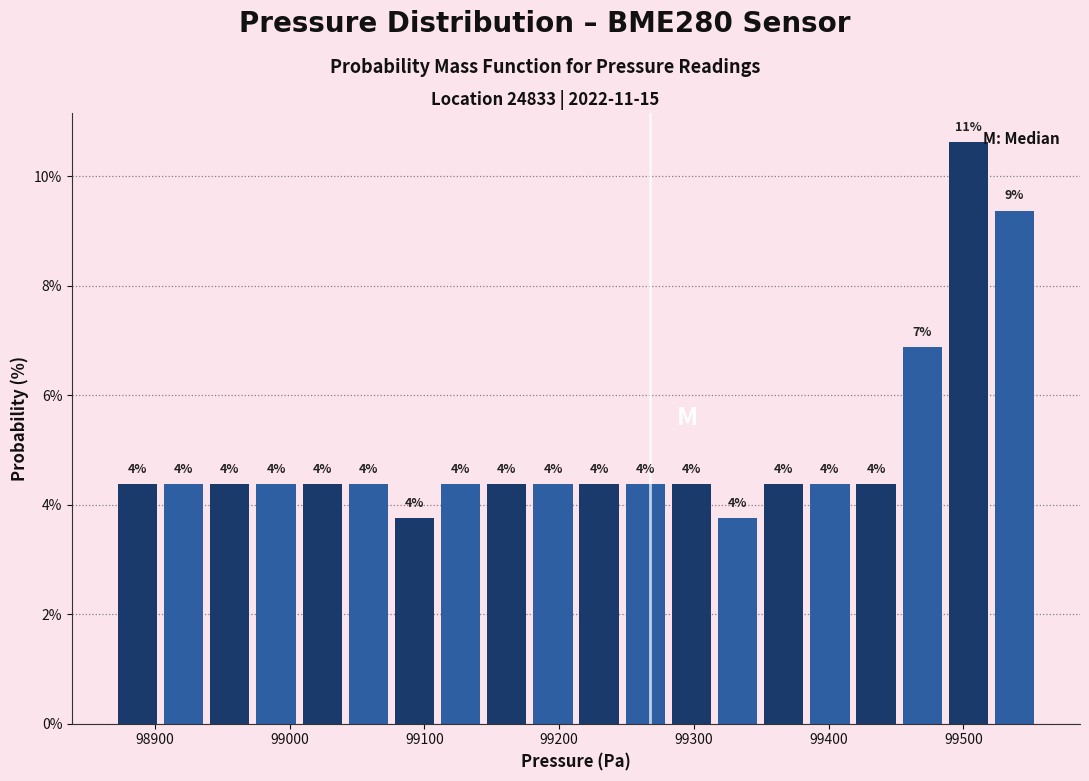

Read against the x-axis, roughly where is the centre of the tallest bar?

99500